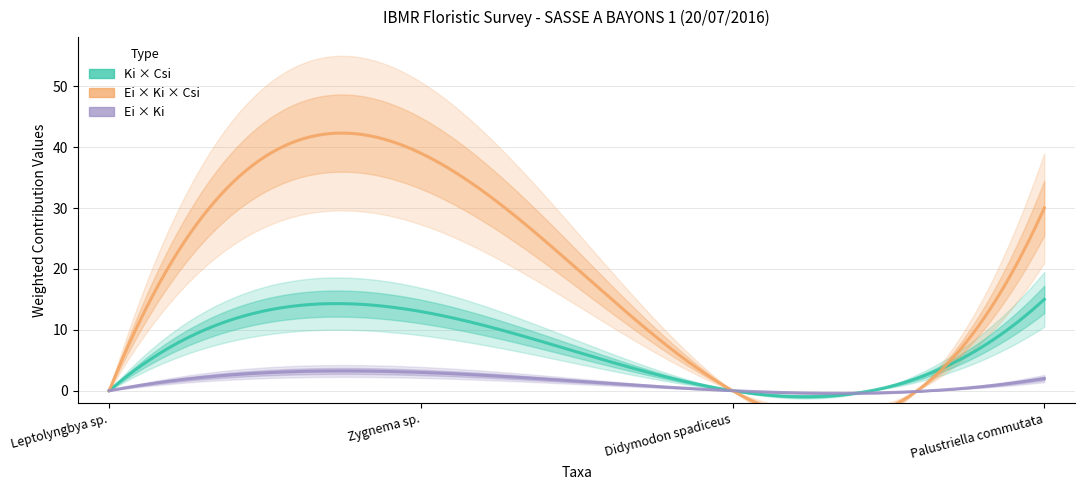

What is the sum of the Ei_x_Ki values at Zygnema sp. and Palustriella commutata?

5